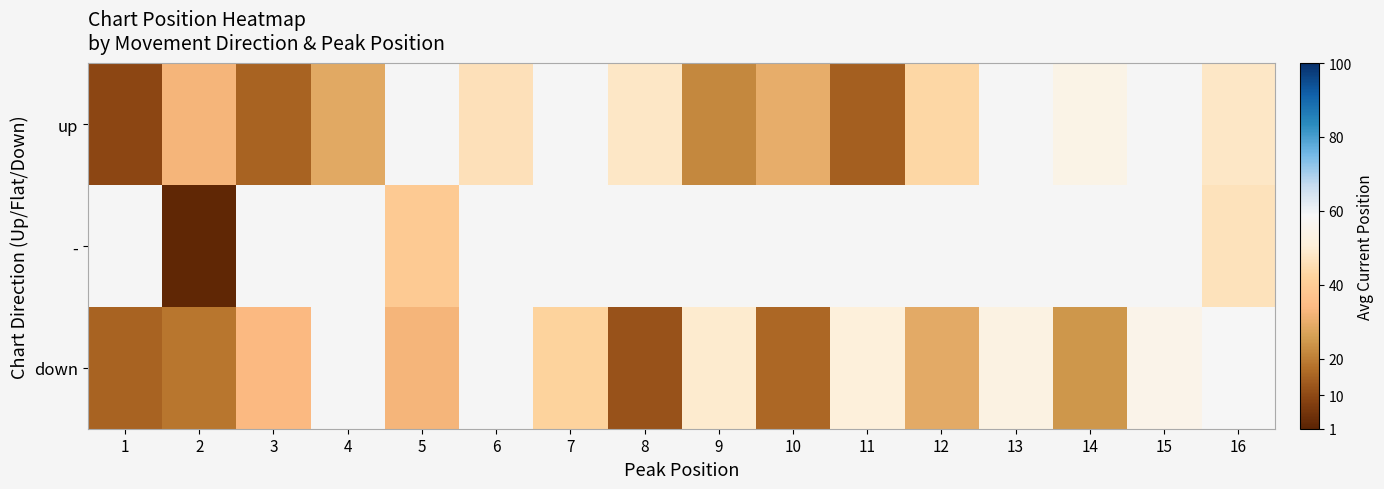

What is the maximum value for up?

54.0